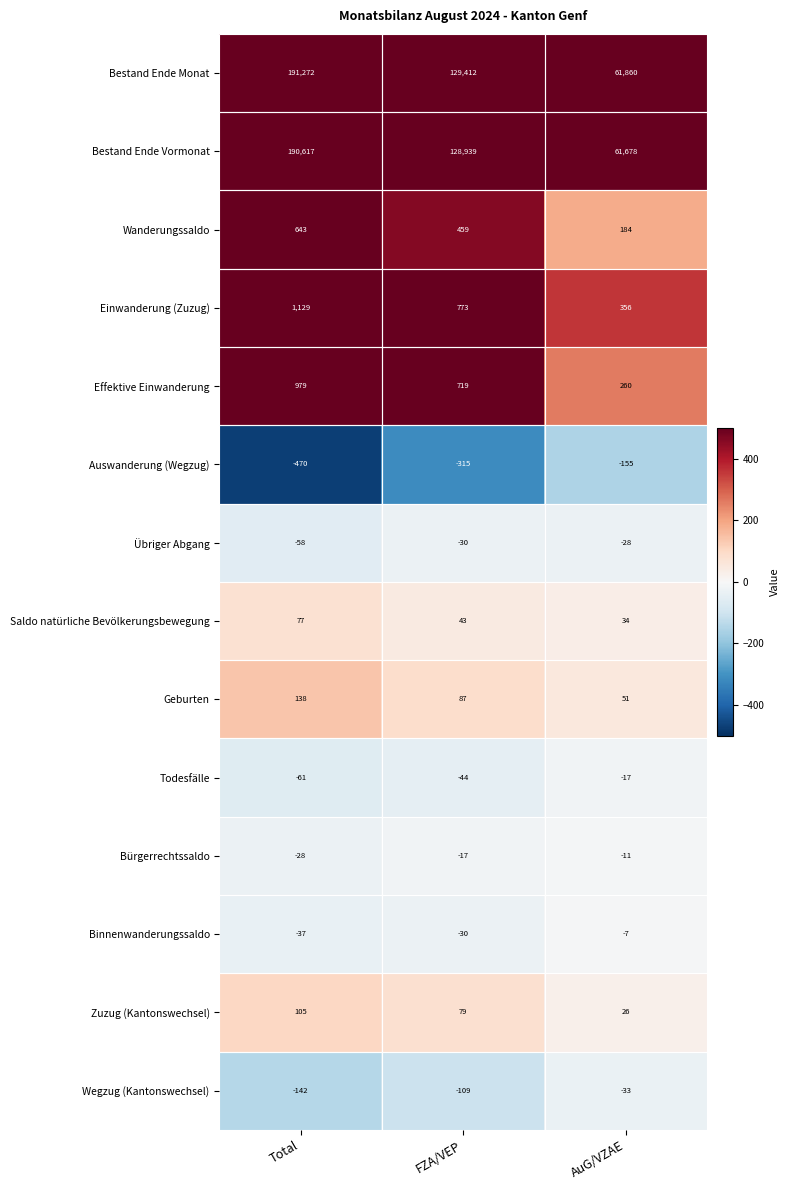

What is the smallest value displayed?

-470